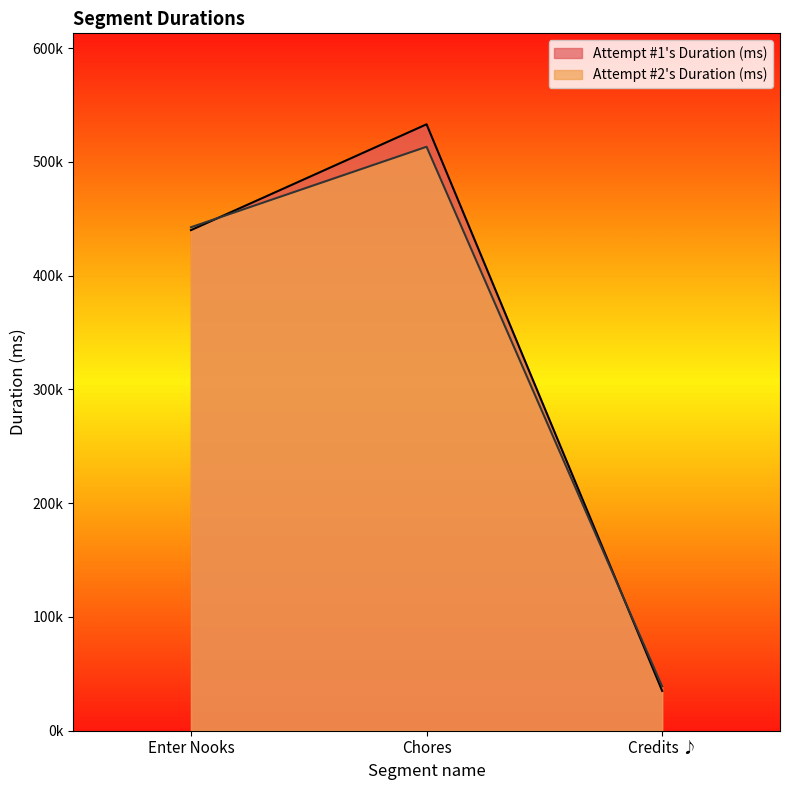

Which series has the largest total across all categories?

Attempt #1's Duration (ms)